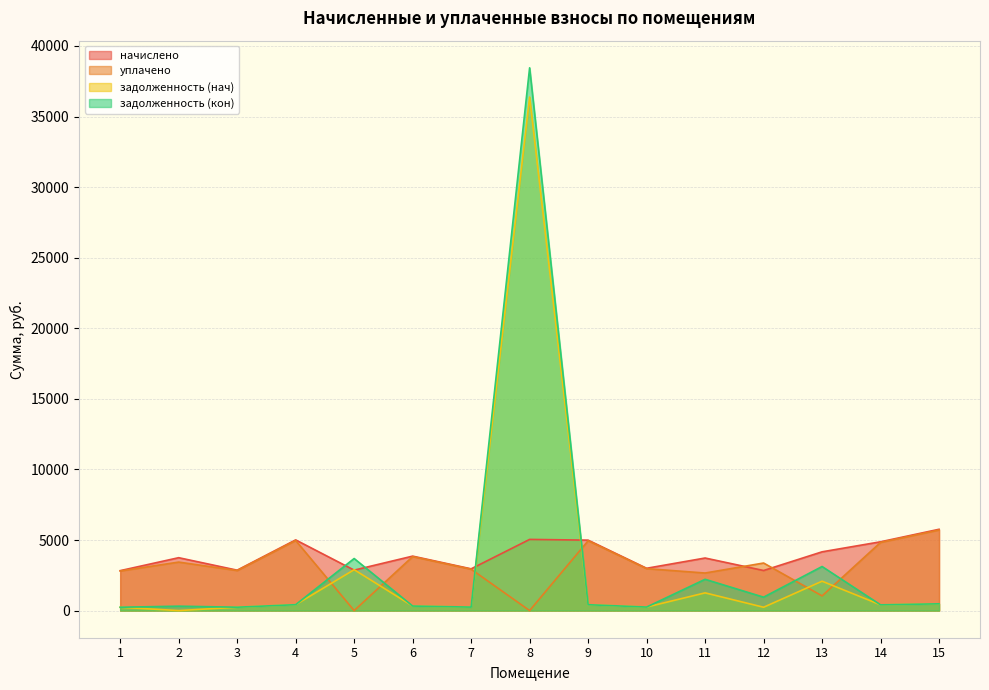

At 2, list the series in order from smallest to largest.

задолженность (нач), задолженность (кон), уплачено, начислено